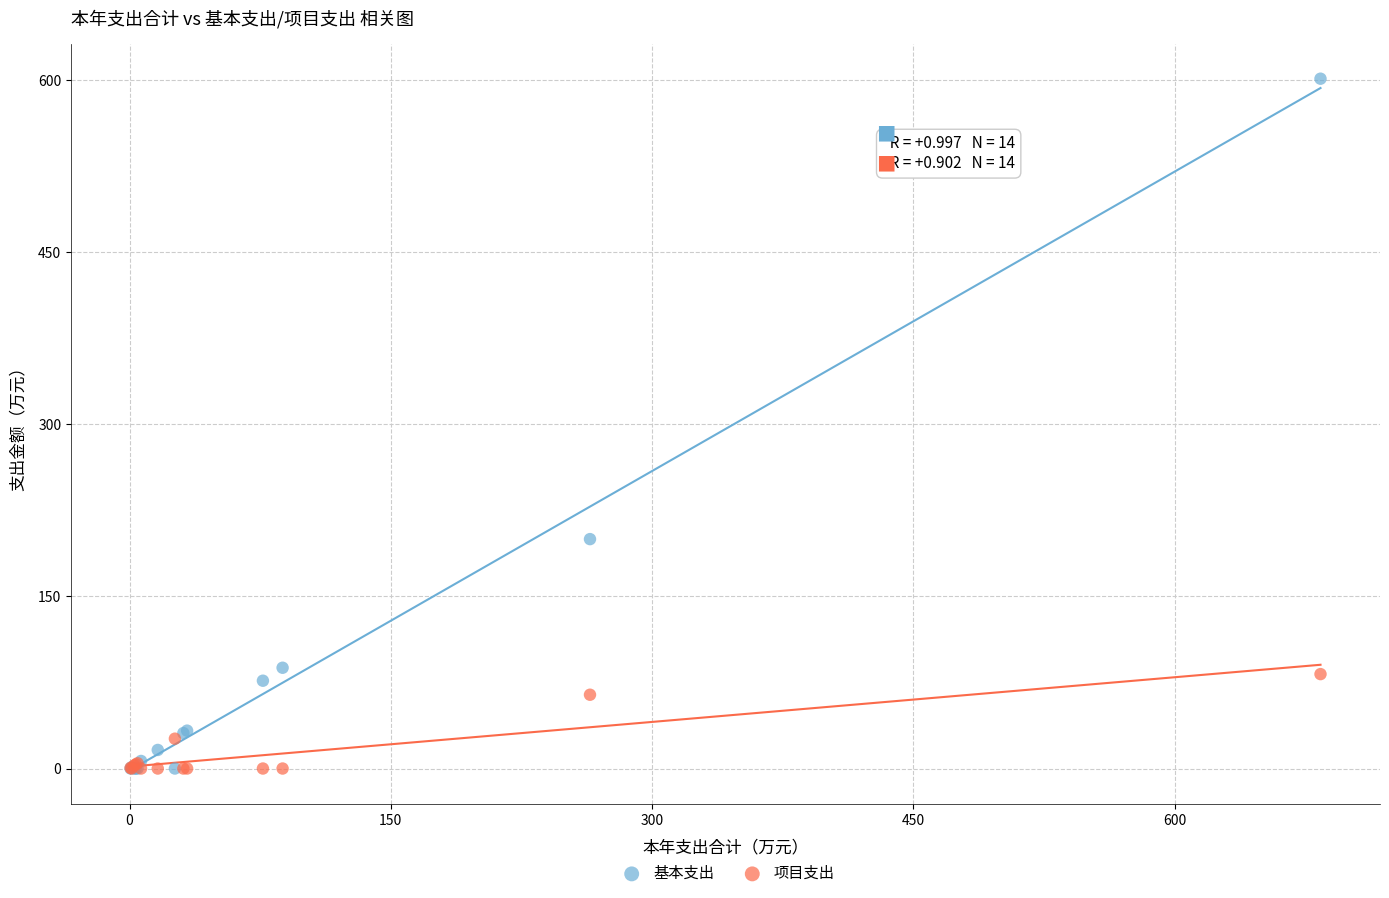

What are all the series names shown in the legend?

基本支出, 项目支出